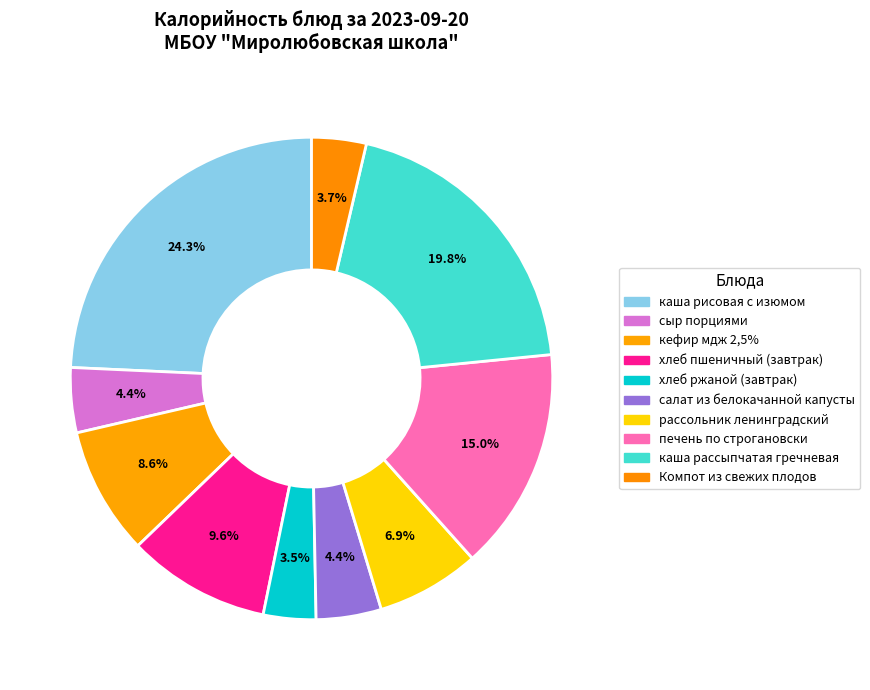

How many segments does this pie chart have?

10